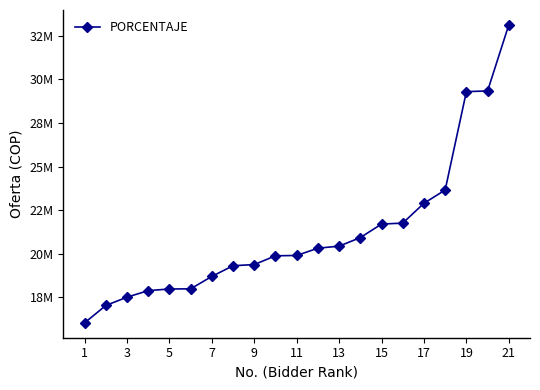

Does the chart have visible grid lines?

No